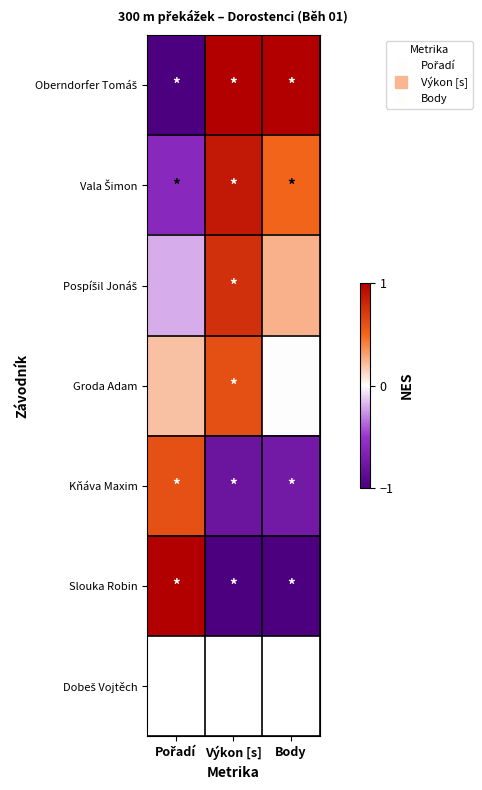

Which series has the largest total across all categories?

Oberndorfer Tomáš